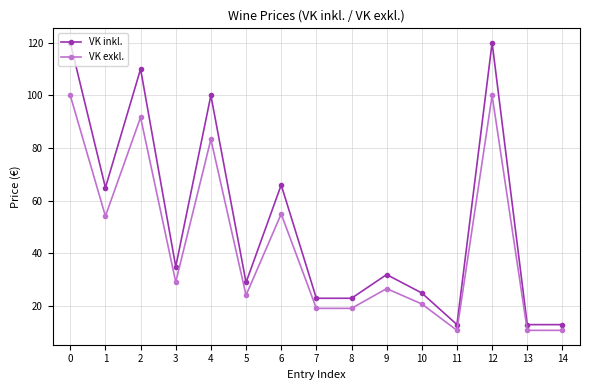

Which series has the widest spread of values?

VK inkl.